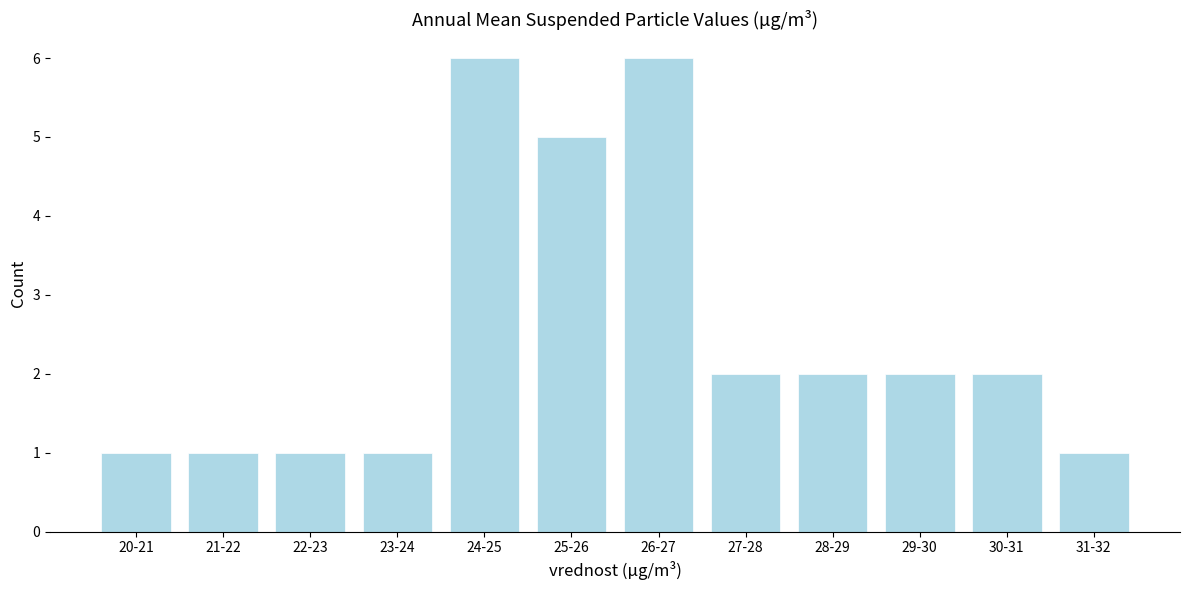

Reading left to right, transcribe all the data shown in this chart.

20-21=1	21-22=1	22-23=1	23-24=1	24-25=6	25-26=5	26-27=6	27-28=2	28-29=2	29-30=2	30-31=2	31-32=1